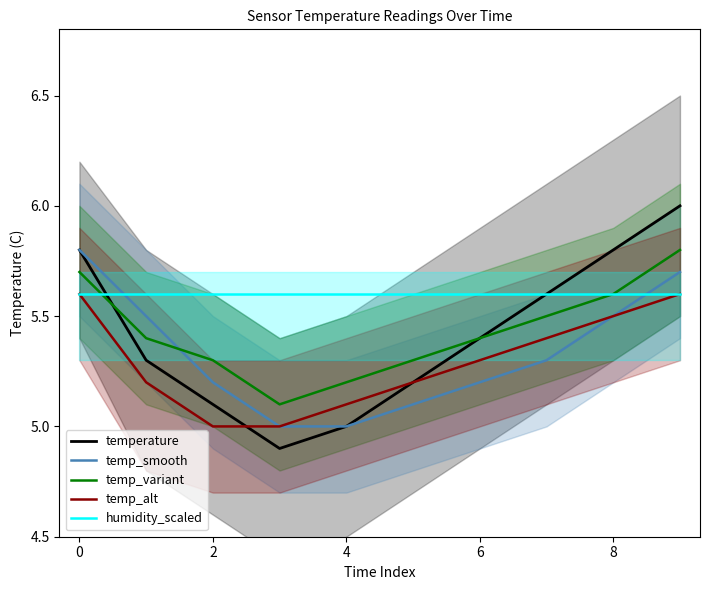

Is the value of temperature at 2 greater than the value of temp_variant at 8?

No